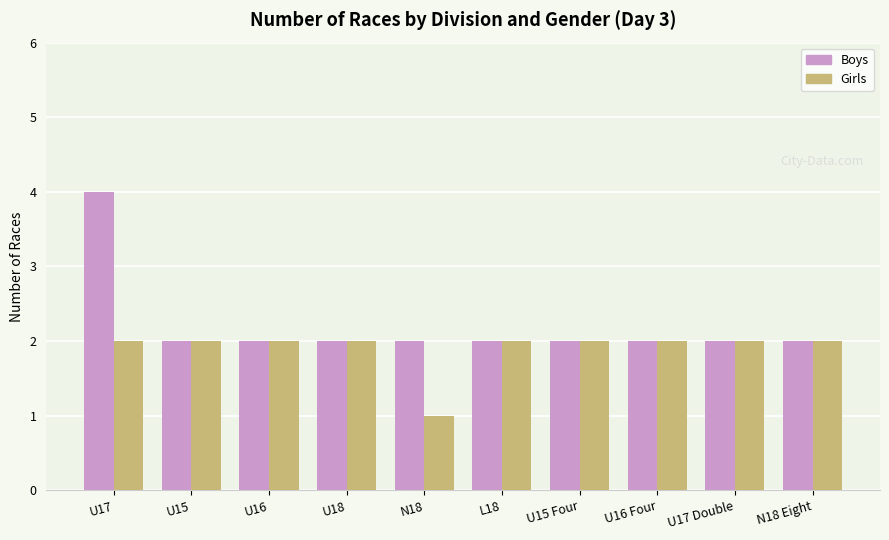

Is it true that Boys equals 3 at L18?

False